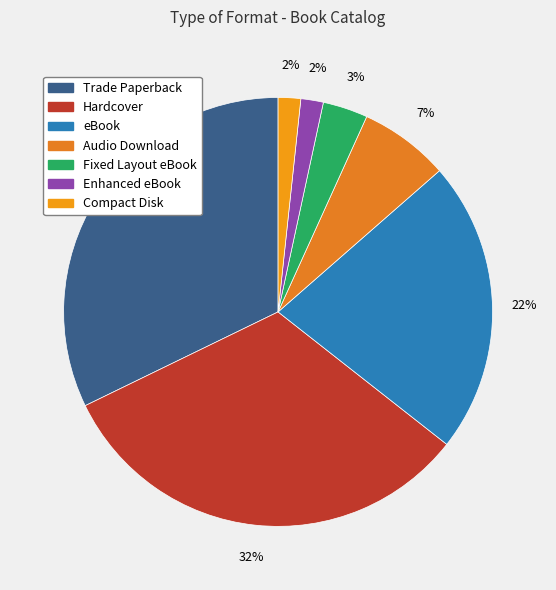

To the nearest percent, what percentage of the pie is Hardcover?

32%